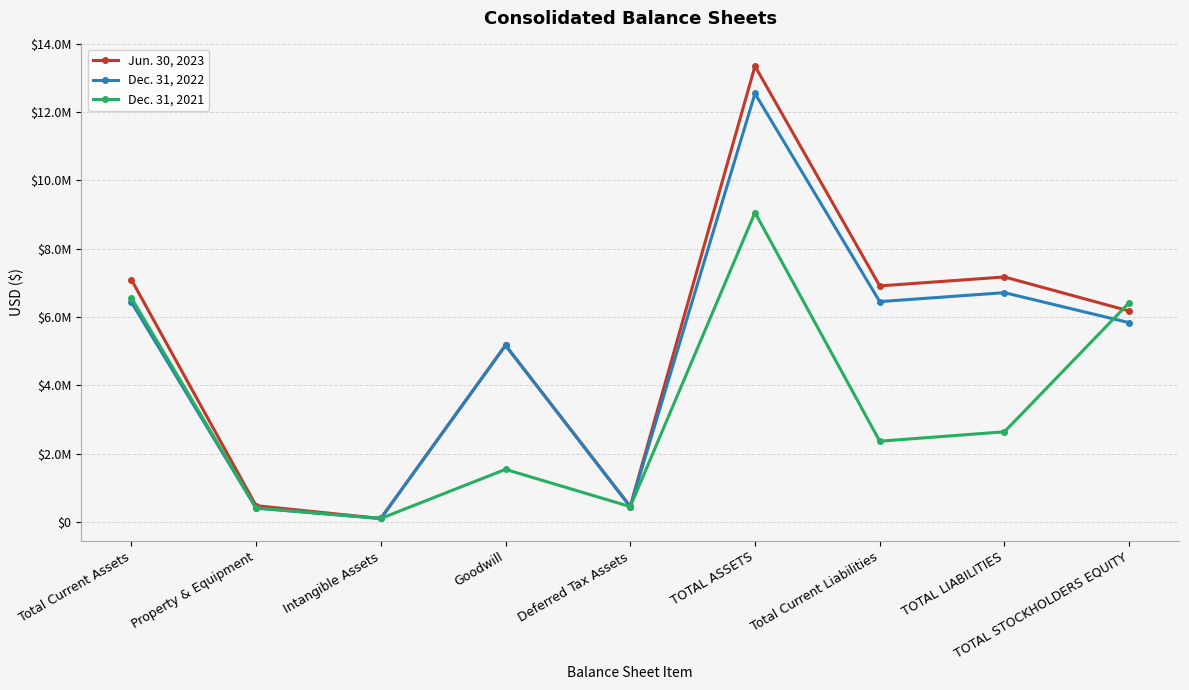

Which category has the lowest value across all series?

Intangible Assets